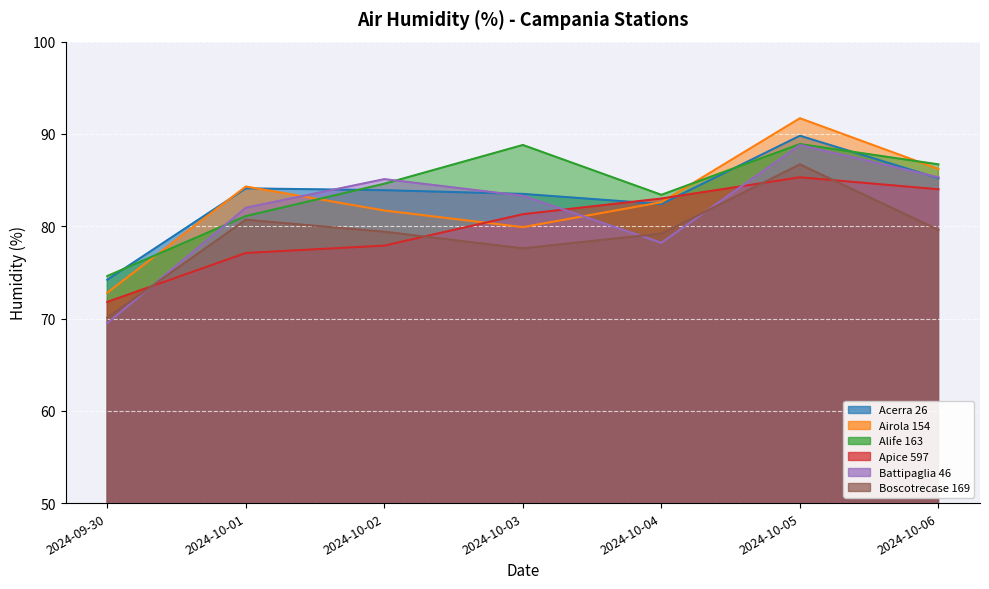

Which series has the largest total across all categories?

Alife 163